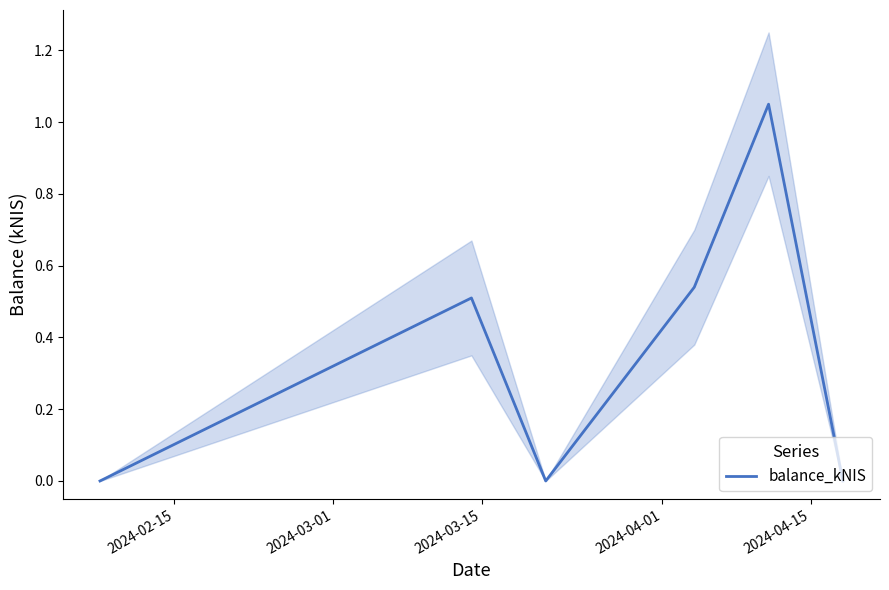

What is the difference between the maximum and second lowest values?

1.1